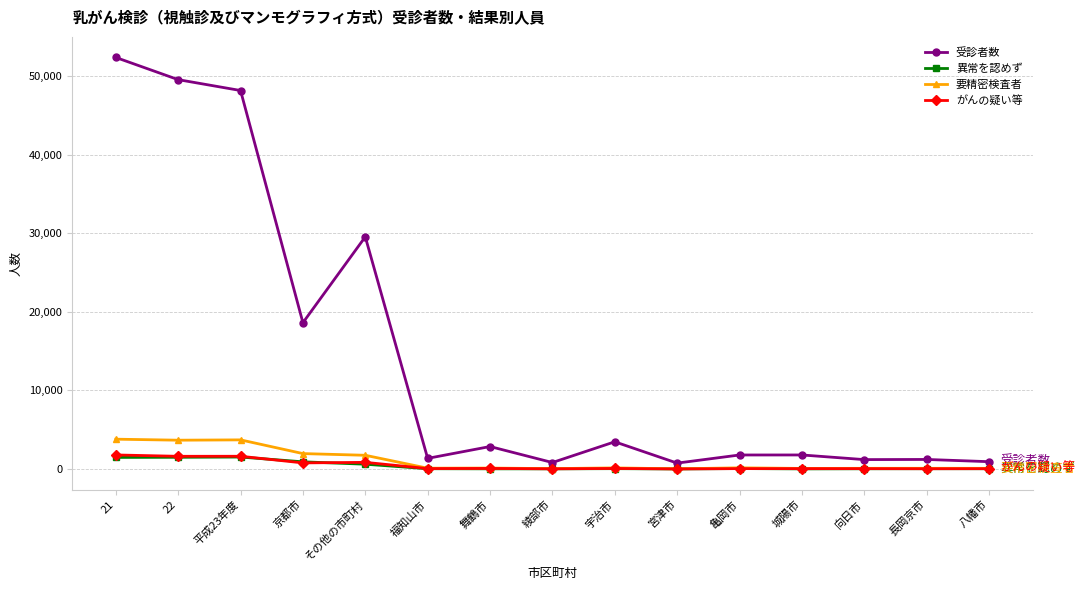

What is the spread (max minus min) of values at その他の市町村?

28942